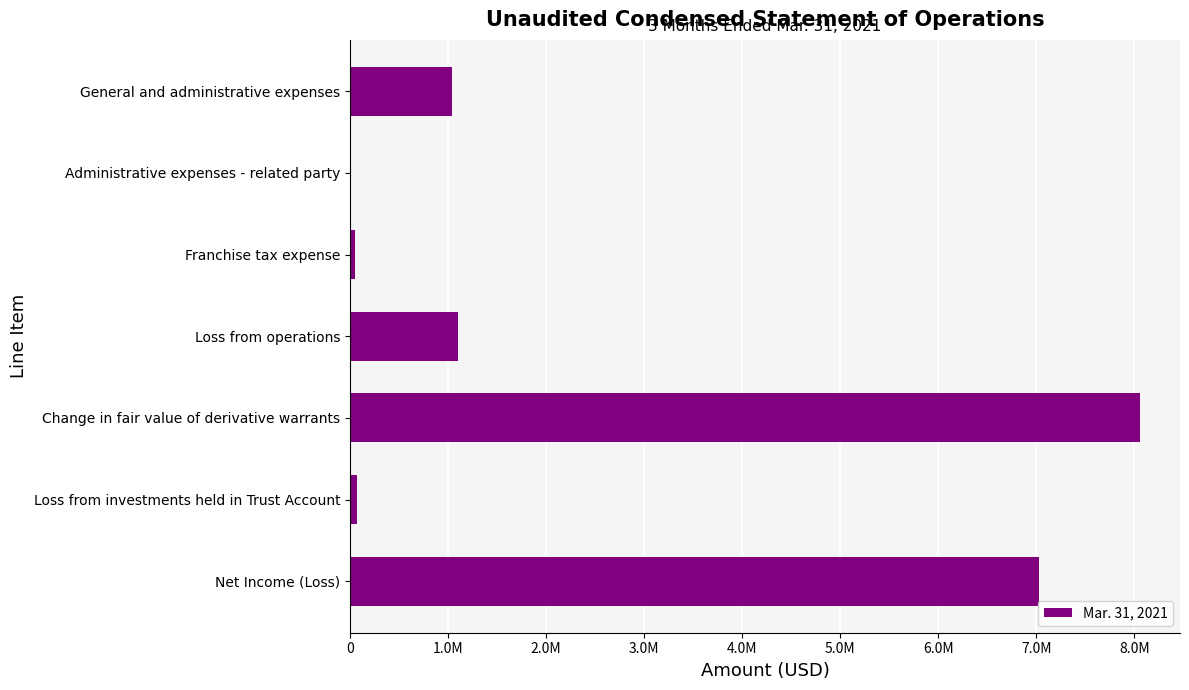

What is the difference between the maximum and minimum values?

8050950